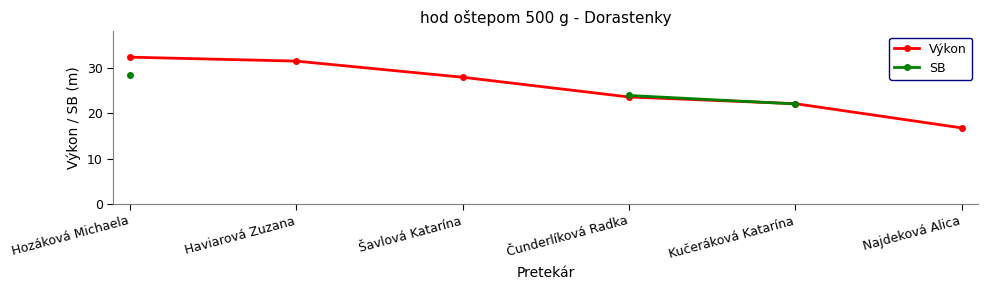

How many times do Výkon and SB cross each other?

1